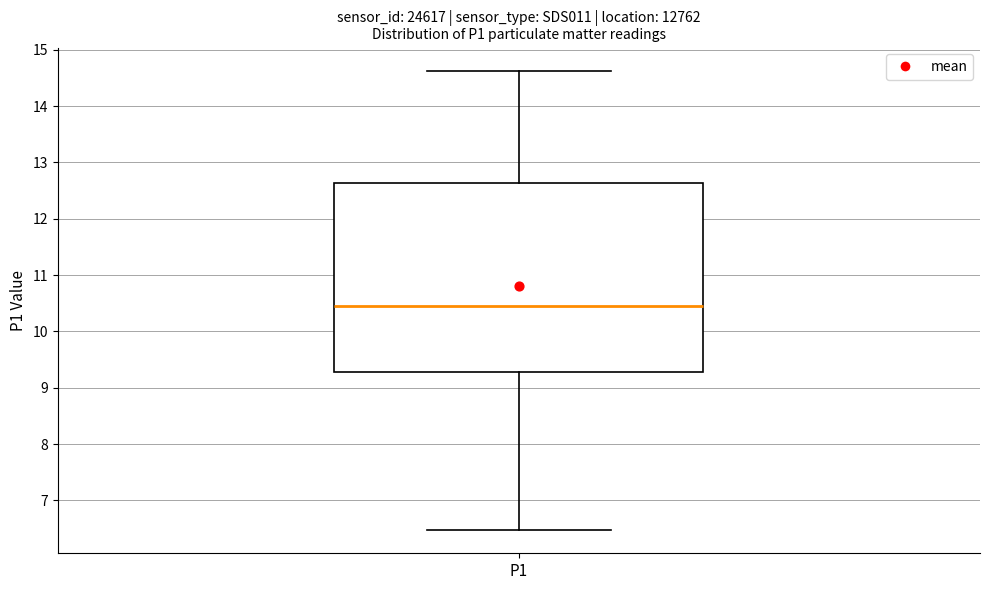

Transcribe this box plot: give where the median line is, the range the box spans, and where the two whiskers end, as read against the y-axis. The values are not printed on the chart, so give them approximately, as read against the axis.

median 10.5, box 9.3 to 12.6, whiskers 6.5 to 14.6